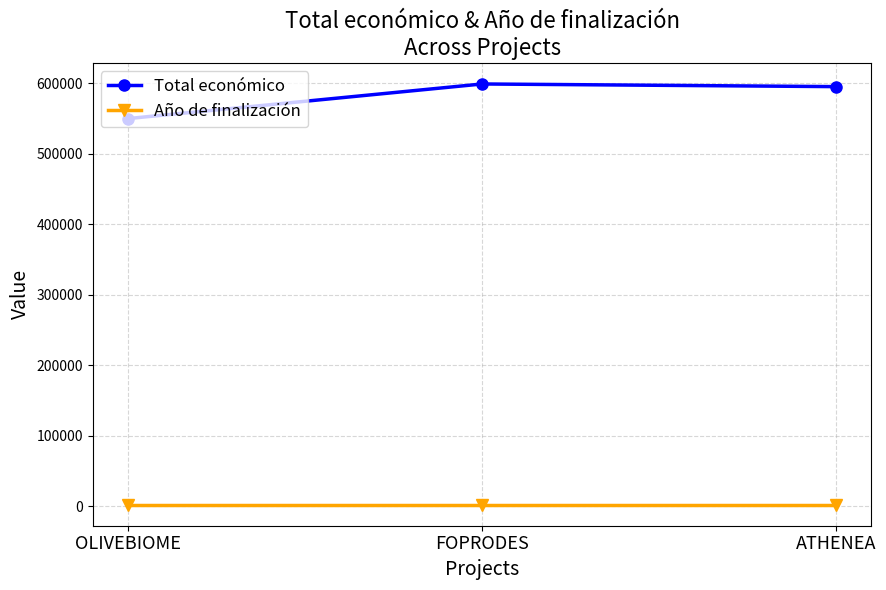

What position from the left is FOPRODES?

2